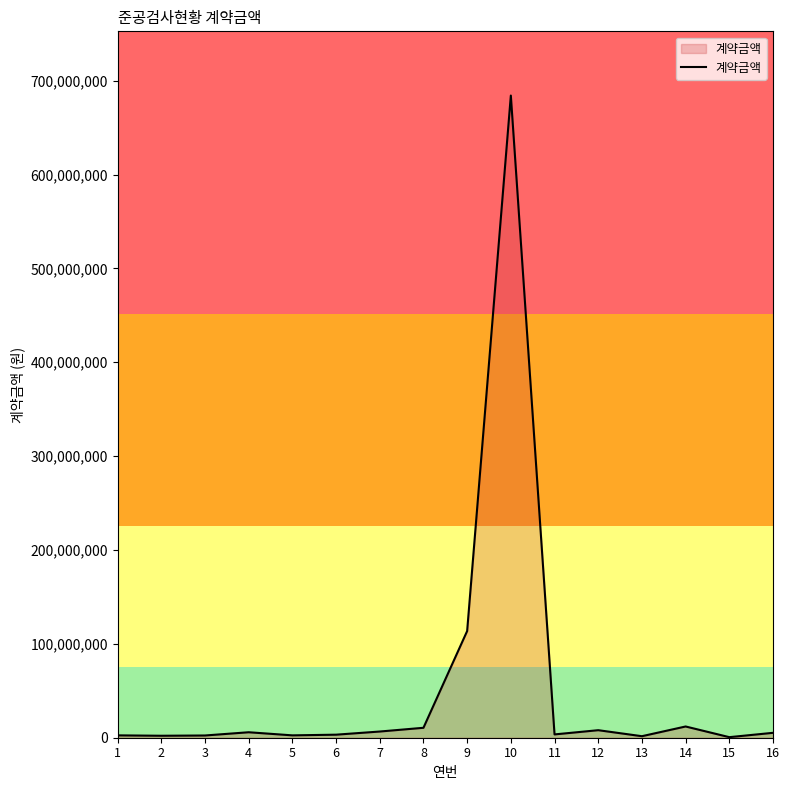

Is it true that the value at 10 is 684135900?

True